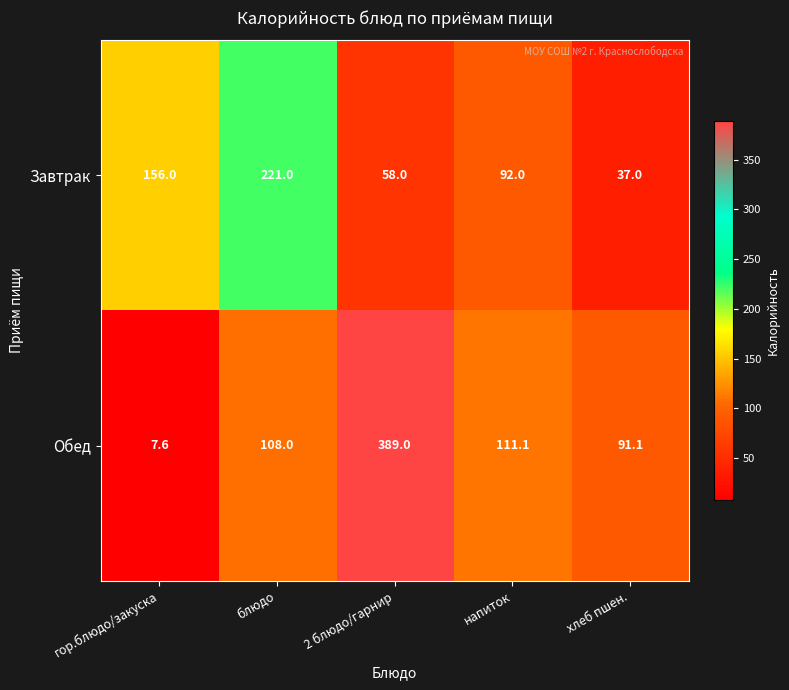

What is the minimum value shown in the chart?

7.6